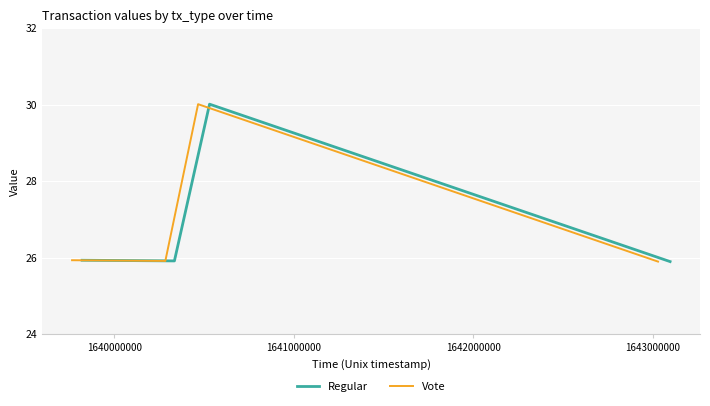

How many lines are shown in the chart?

2